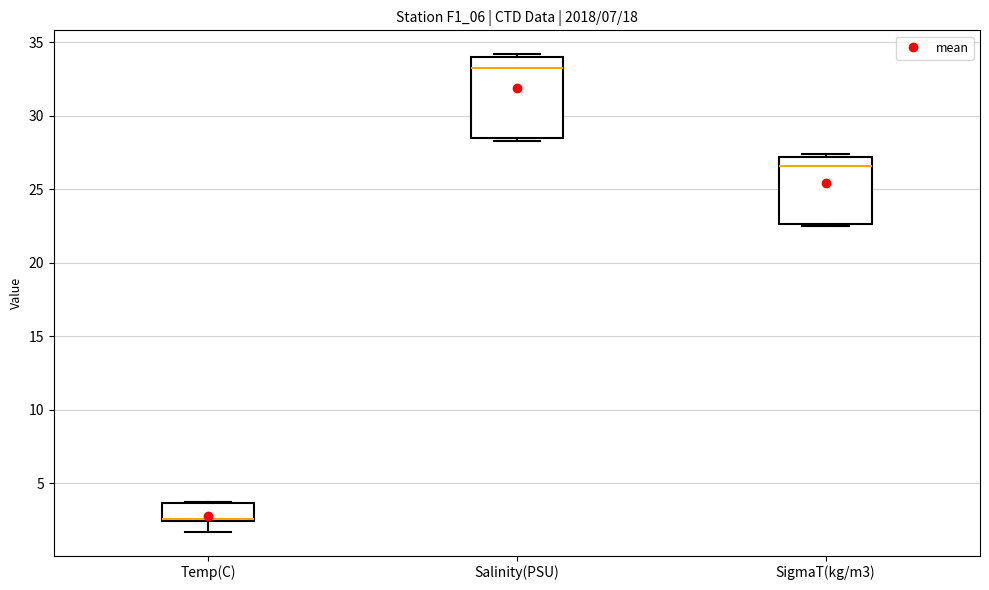

Which box has the lowest median line?

Temp(C)